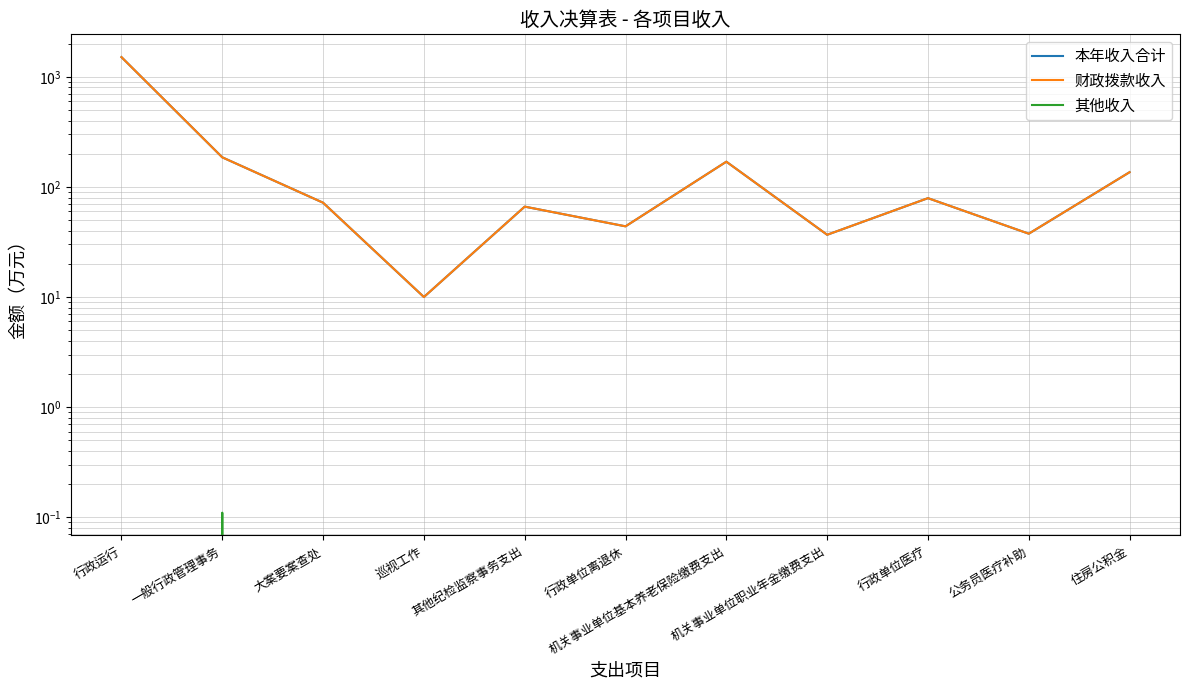

Where is 其他收入 nearest to the value 0?

行政运行